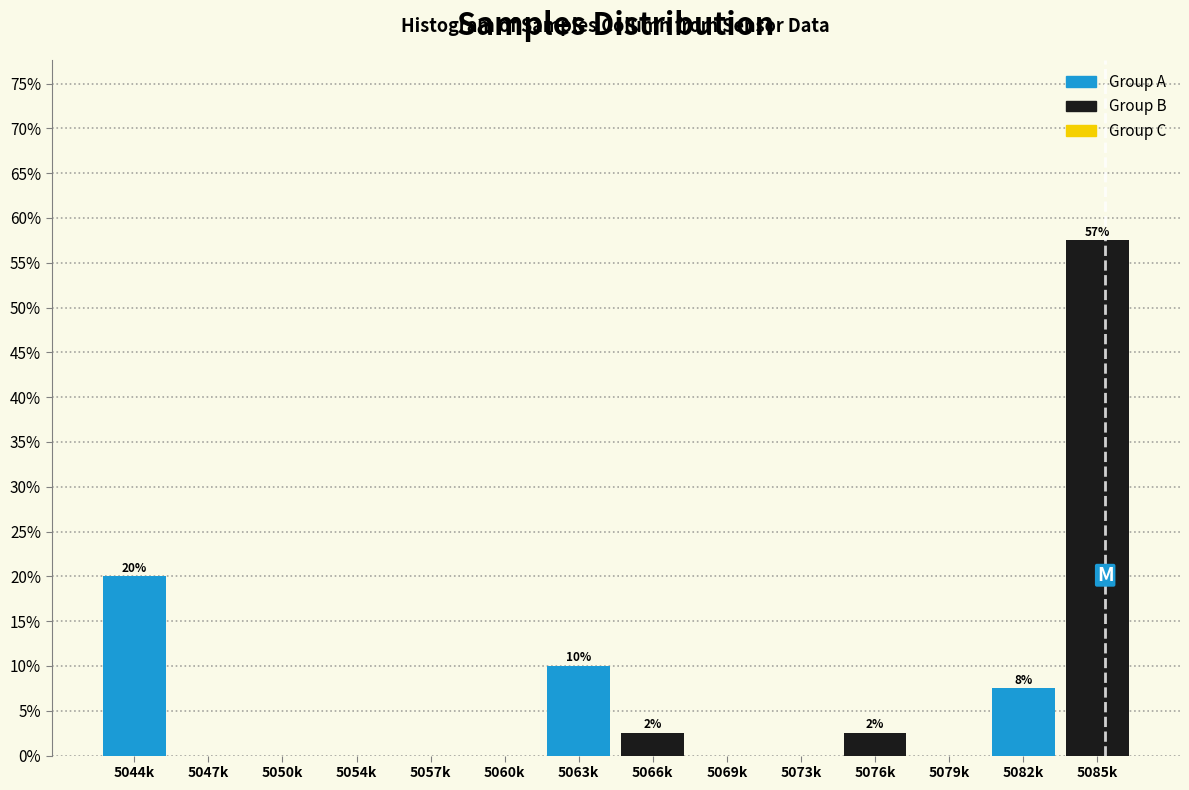

Reading left to right, transcribe all the data shown in this chart.

5044k=20.0	5047k=0.0	5050k=0.0	5054k=0.0	5057k=0.0	5060k=0.0	5063k=10.0	5066k=2.5	5069k=0.0	5073k=0.0	5076k=2.5	5079k=0.0	5082k=7.5	5085k=57.5